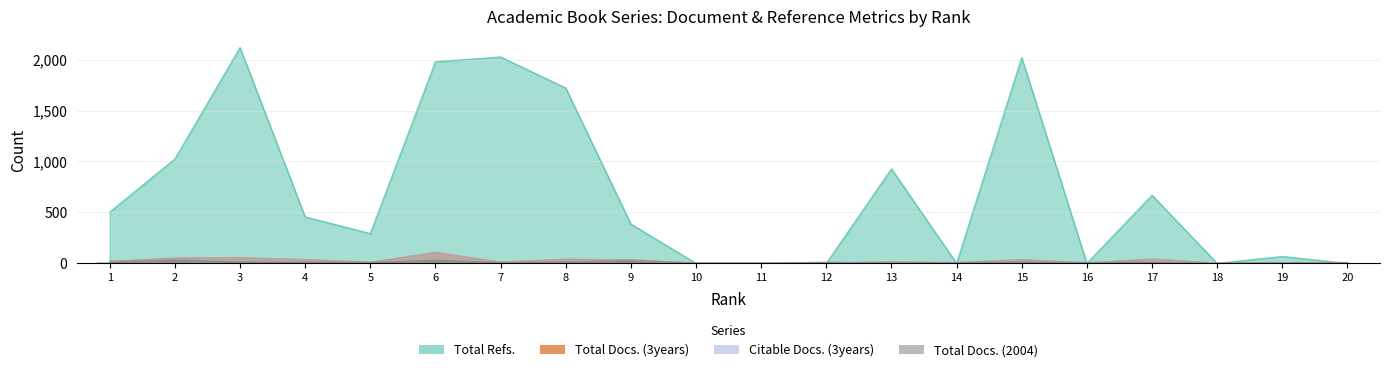

Reading right to left, list all the values displayed in this chart.

Total Refs.: 20=0	19=68	18=0	17=669	16=0	15=2021	14=0	13=928	12=0	11=0	10=0	9=386	8=1721	7=2026	6=1979	5=293	4=456	3=2118	2=1025	1=504
Total Docs. (3years): 20=8	19=4	18=2	17=42	16=2	15=36	14=6	13=15	12=1	11=1	10=1	9=35	8=40	7=12	6=107	5=10	4=37	3=54	2=52	1=17
Citable Docs. (3years): 20=8	19=4	18=2	17=42	16=2	15=35	14=6	13=15	12=1	11=1	10=1	9=34	8=40	7=12	6=107	5=10	4=37	3=54	2=51	1=15
Total Docs. (2004): 20=3	19=5	18=0	17=11	16=9	15=13	14=6	13=2	12=11	11=2	10=3	9=28	8=14	7=7	6=31	5=9	4=12	3=13	2=34	1=18